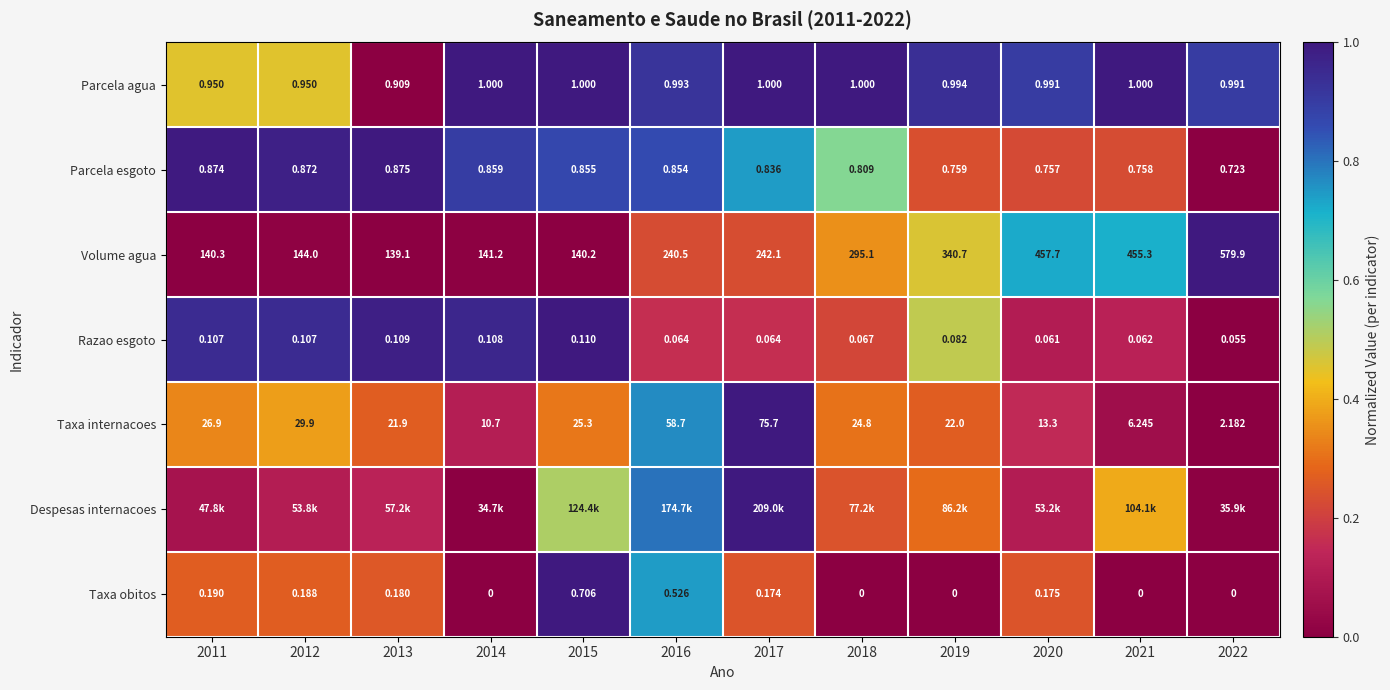

Is the value of Volume agua at 2022 greater than the value of Parcela esgoto at 2012?

Yes